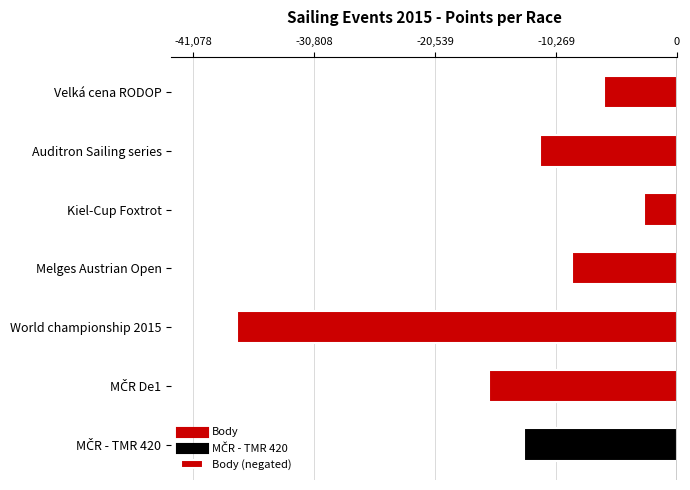

Reading bottom to top, extract all data points from this chart.

-12982	-15977	-37344	-8940	-2838	-11617	-6154